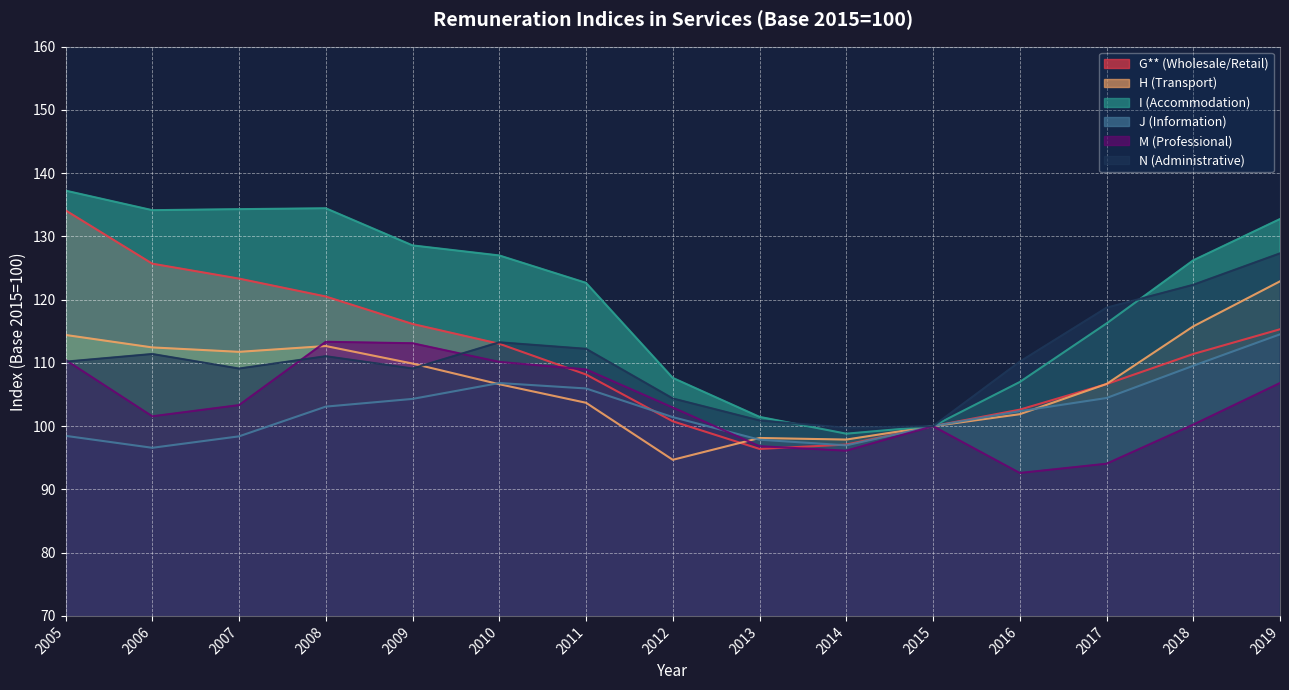

True or false: N (Administrative) and I (Accommodation) cross at least once.

True